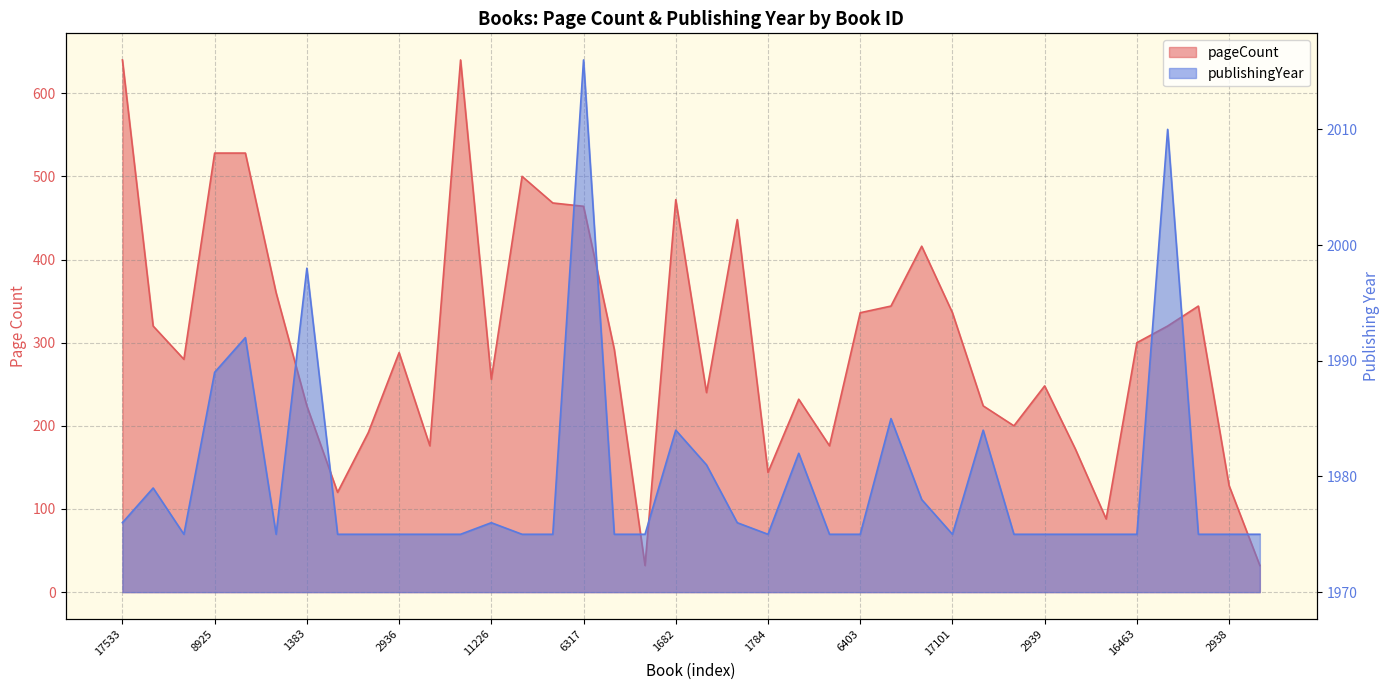

How many categories are shown in the chart?

38